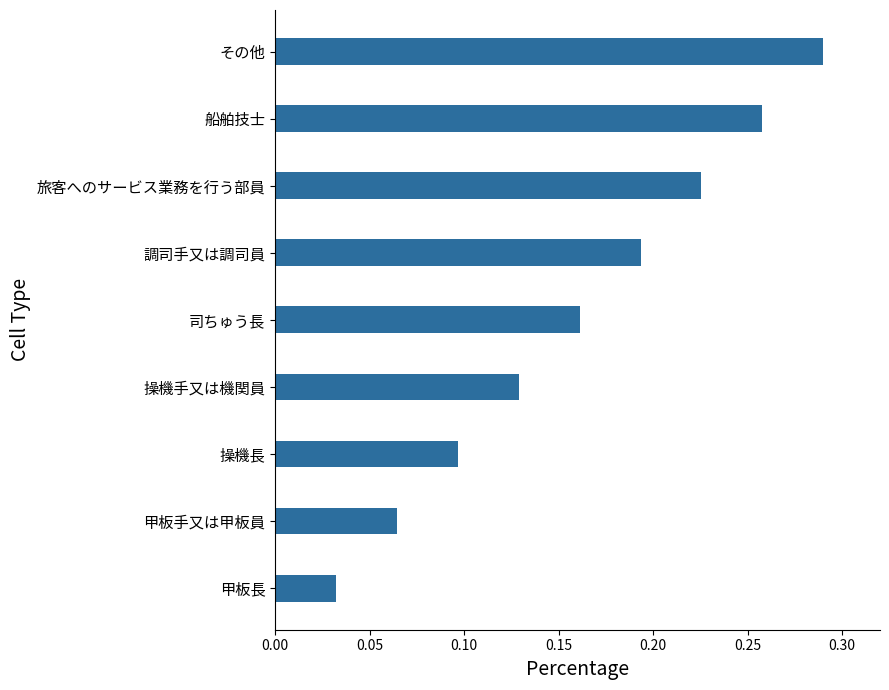

List the labels in order of value, smallest first.

甲板長, 甲板手又は甲板員, 操機長, 操機手又は機関員, 司ちゅう長, 調司手又は調司員, 旅客へのサービス業務を行う部員, 船舶技士, その他